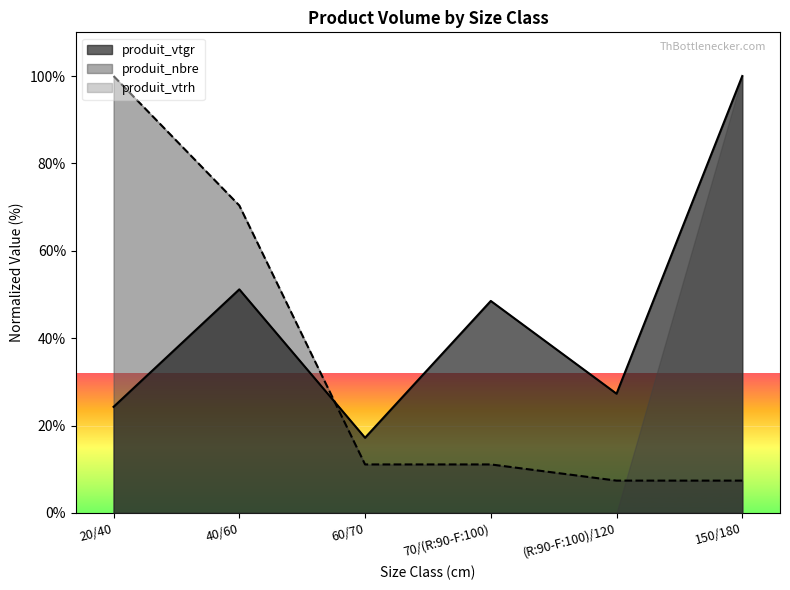

True or false: produit_nbre and produit_vtgr cross at least once.

True